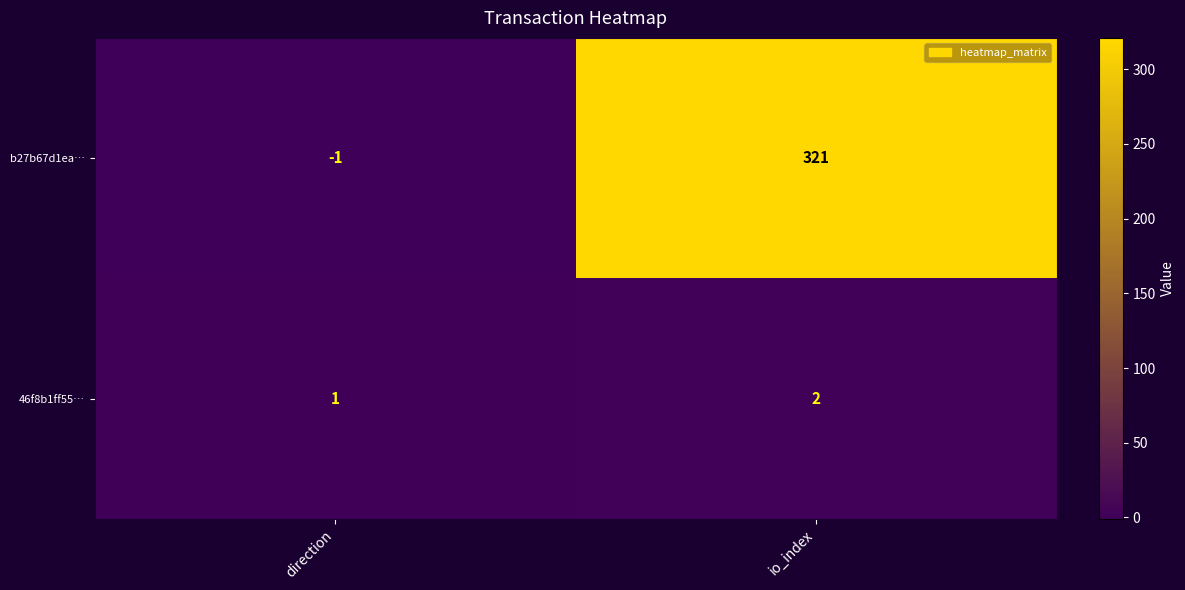

Is it true that b27b67d1ea… equals 321 at io_index?

True